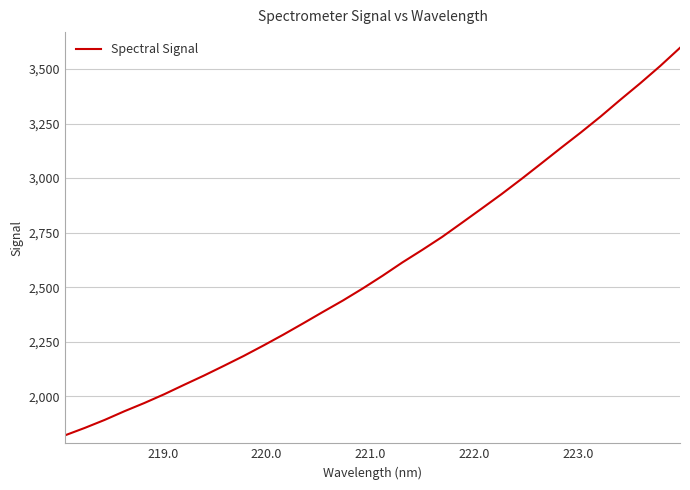

How many lines are shown in the chart?

1